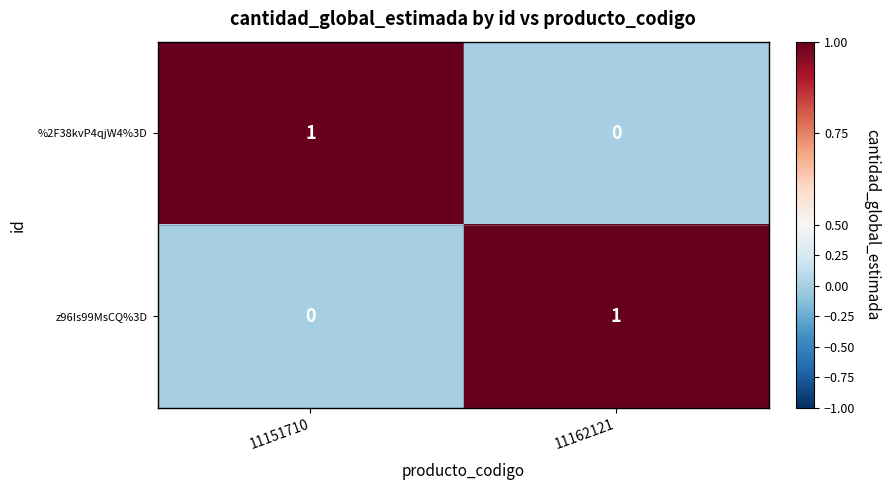

At which label is z96Is99MsCQ%3D closest to 0?

11151710